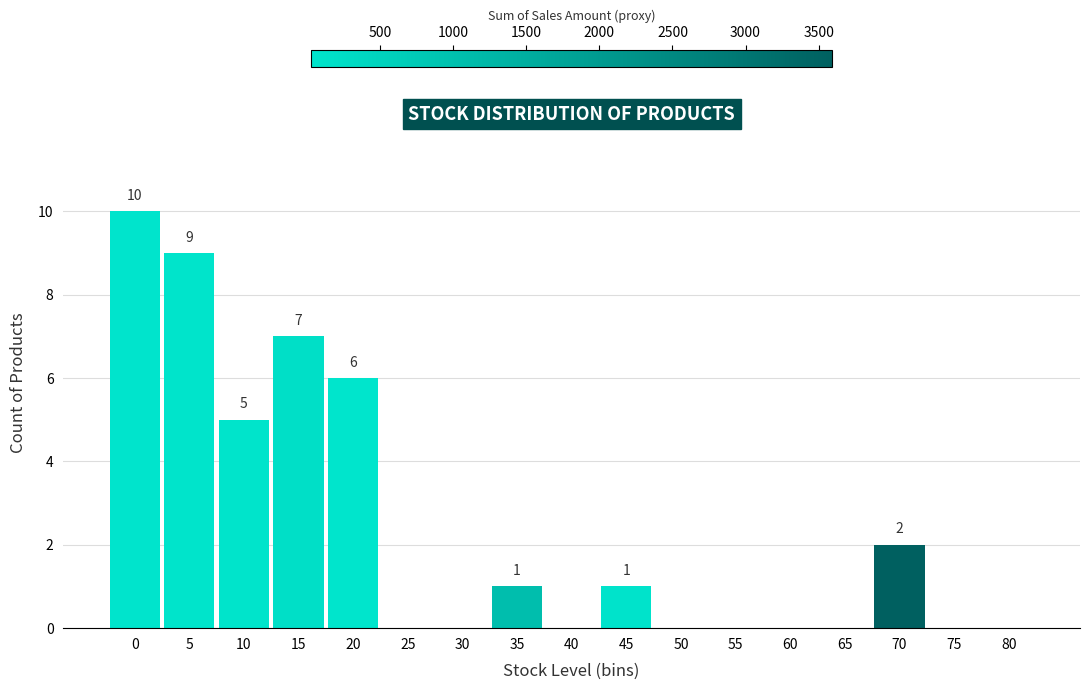

Reading left to right, list all the values displayed in this chart.

0=10	5=9	10=5	15=7	20=6	25=0	30=0	35=1	40=0	45=1	50=0	55=0	60=0	65=0	70=2	75=0	80=0